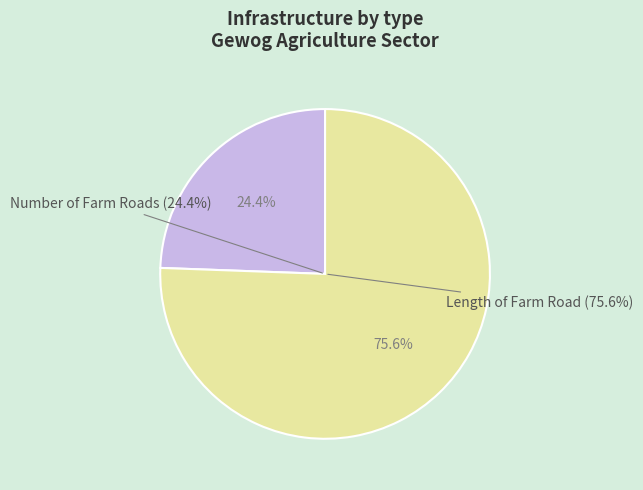

What is the ratio of the value at Number of Farm Roads to the value at Length of Farm Road?

0.3